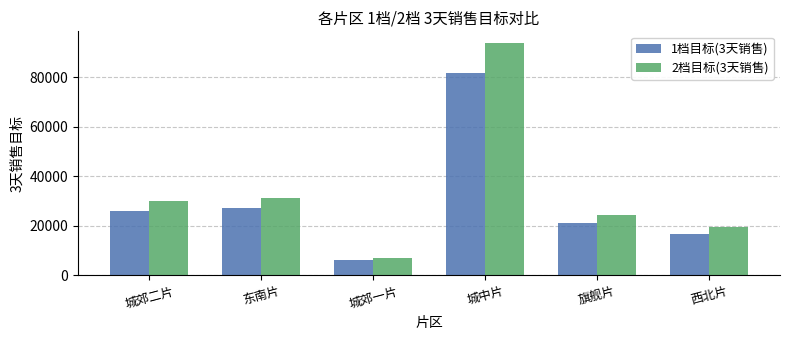

What is the lowest value of the 1档目标(3天销售) series?

6000.0